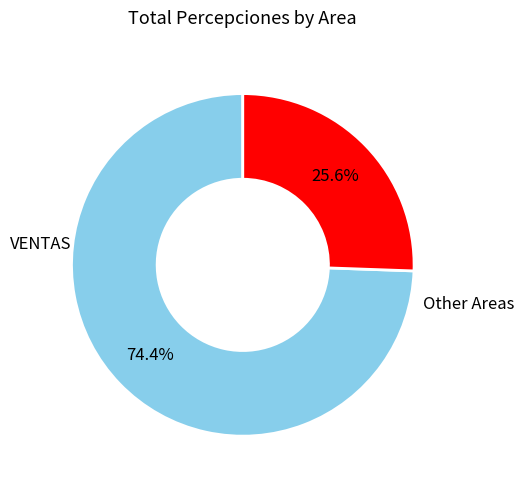

Is there any slice that represents more than half of the pie?

Yes